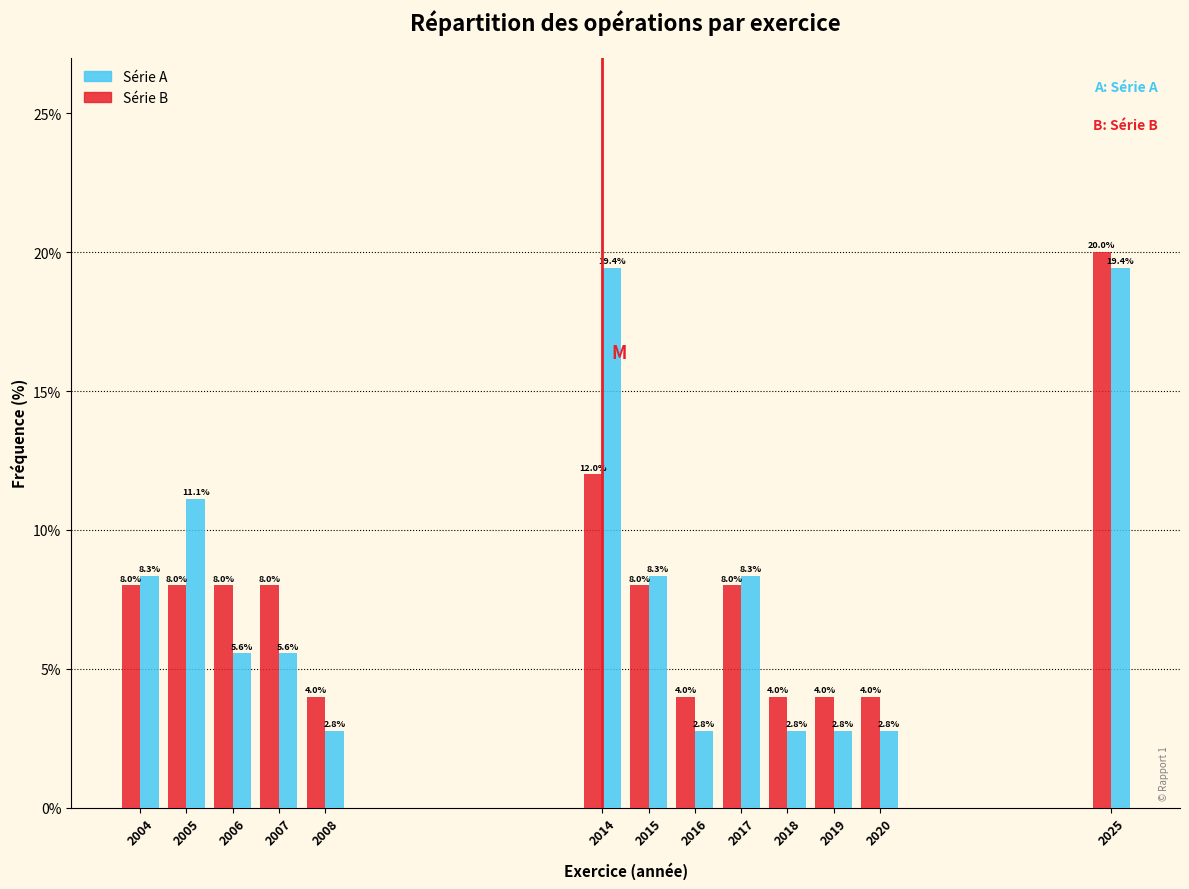

What is the difference between the maximum and minimum values in the Série B series?

16.0